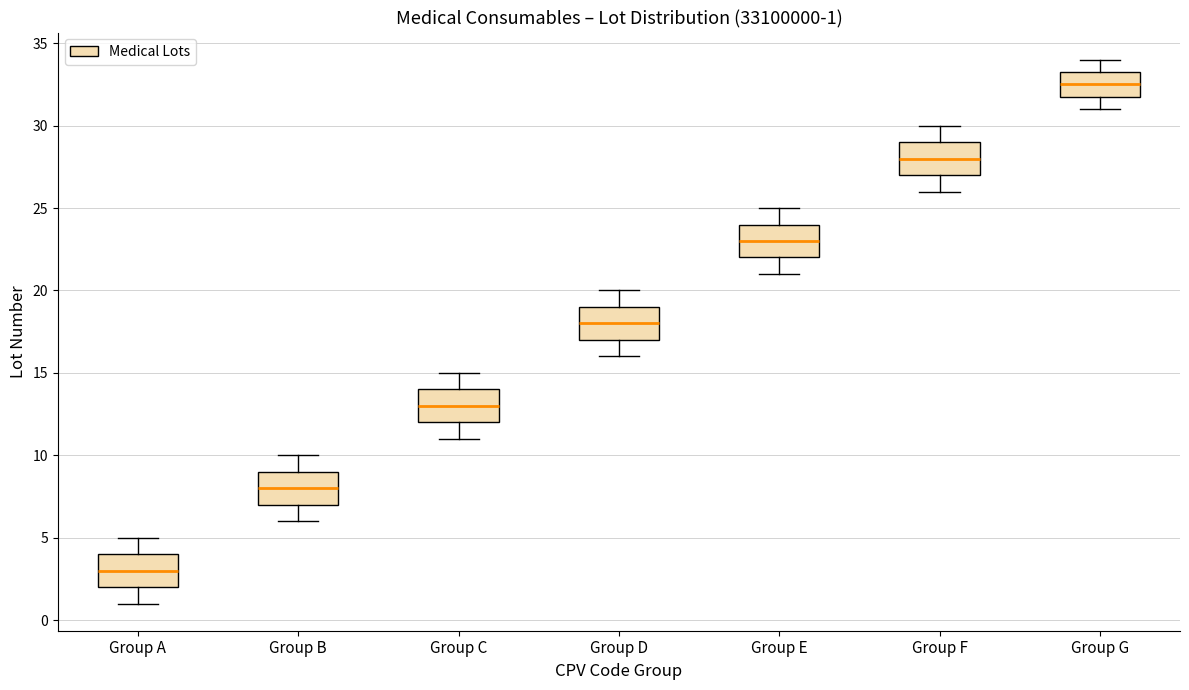

Which box has the highest median line?

Group G